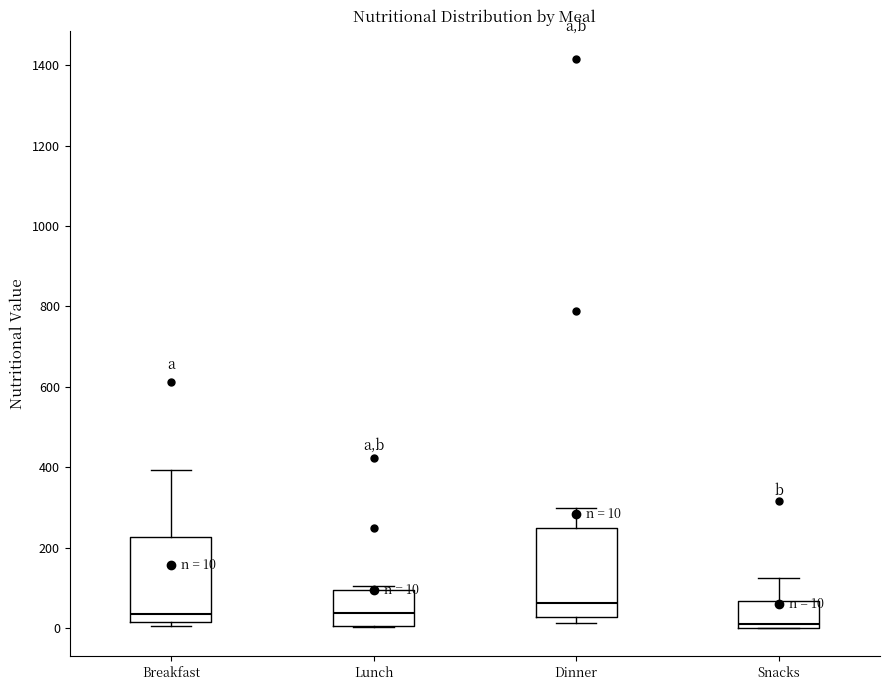

Which box has the lowest median line?

Snacks